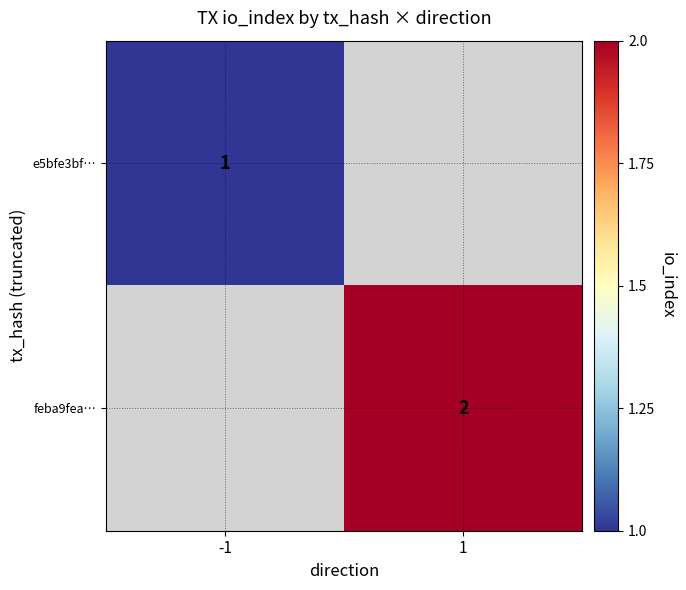

Is the value of e5bfe3bf… at -1 greater than the value of feba9fea… at 1?

No